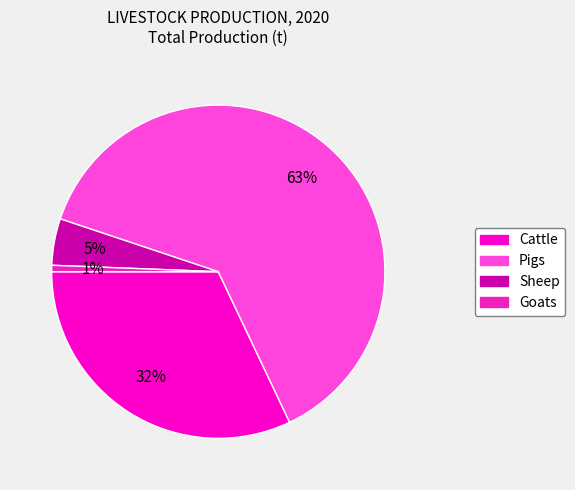

Between Pigs and Cattle, which is larger?

Pigs